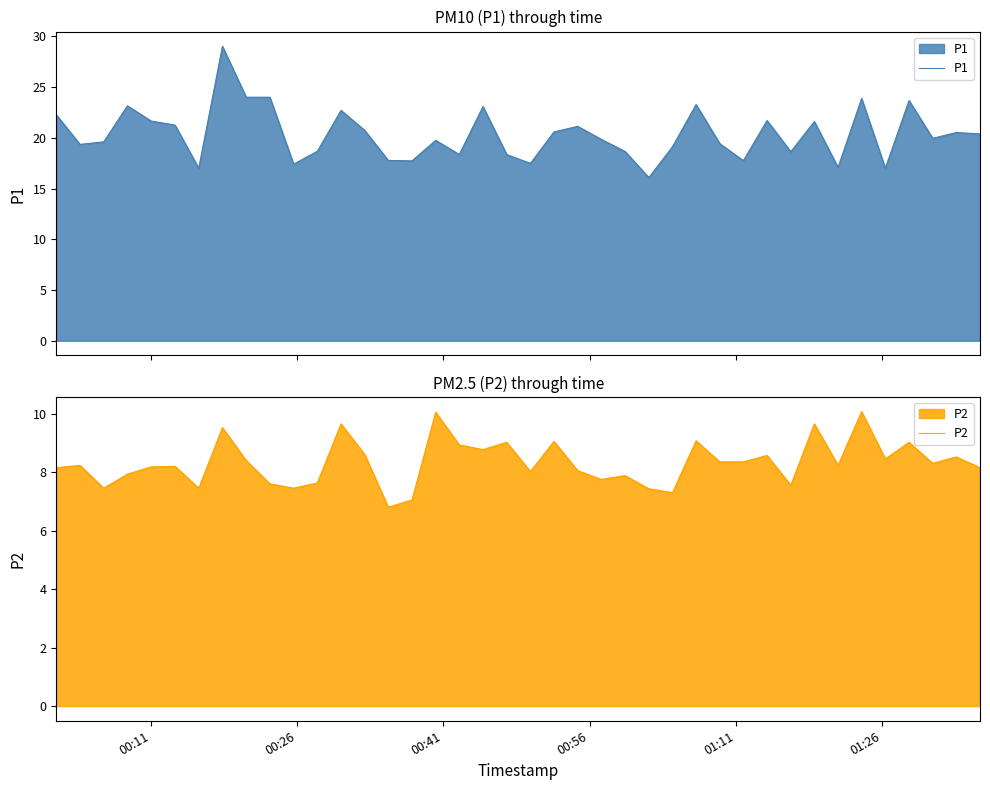

Which series has the largest total across all categories?

P1